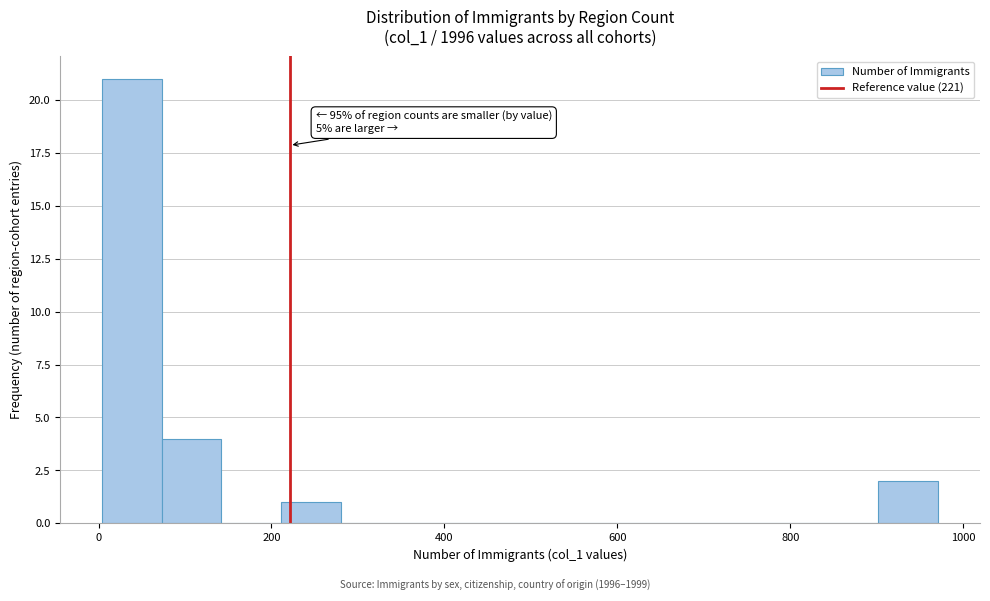

Around what value on the x-axis is the tallest bar? Give the approximate position of its centre, as read against the axis.

40